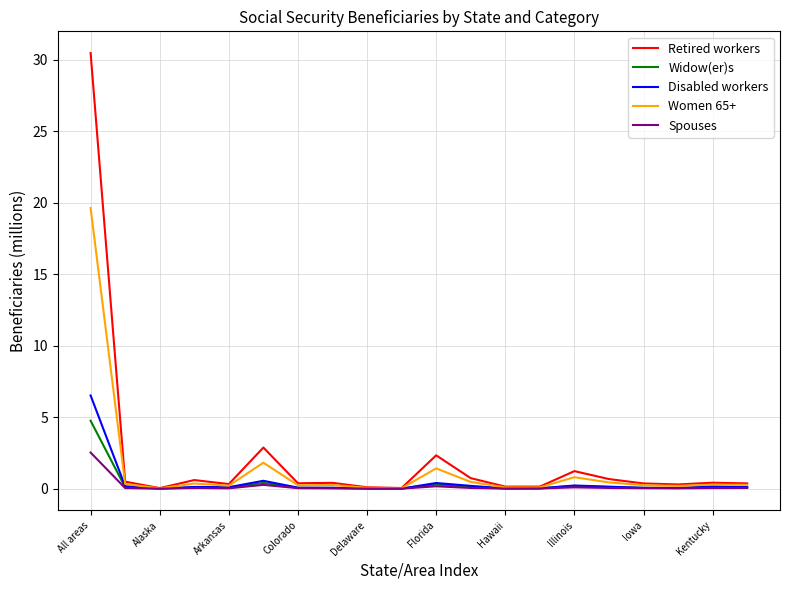

Rank the series by their maximum value, from highest to lowest.

Retired workers, Women 65+, Disabled workers, Widow(er)s, Spouses